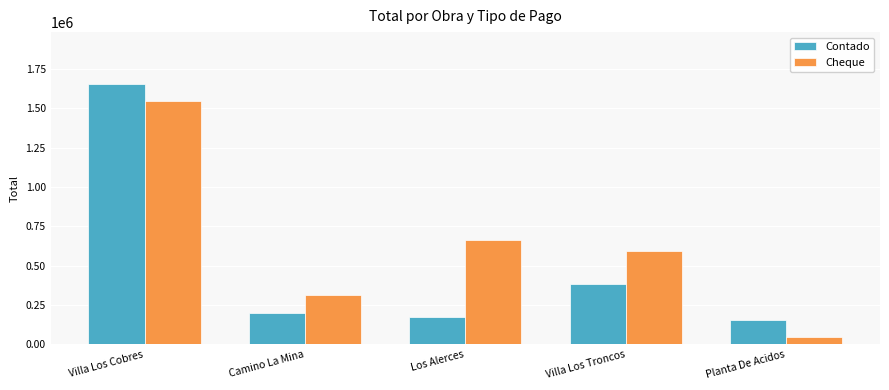

What is the approximate value of Cheque at Camino La Mina?

311750